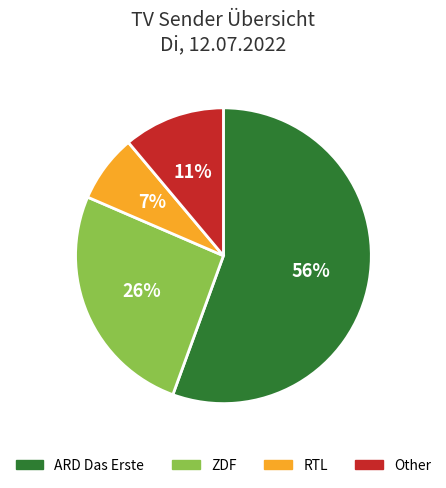

How many slices are in this pie chart?

4